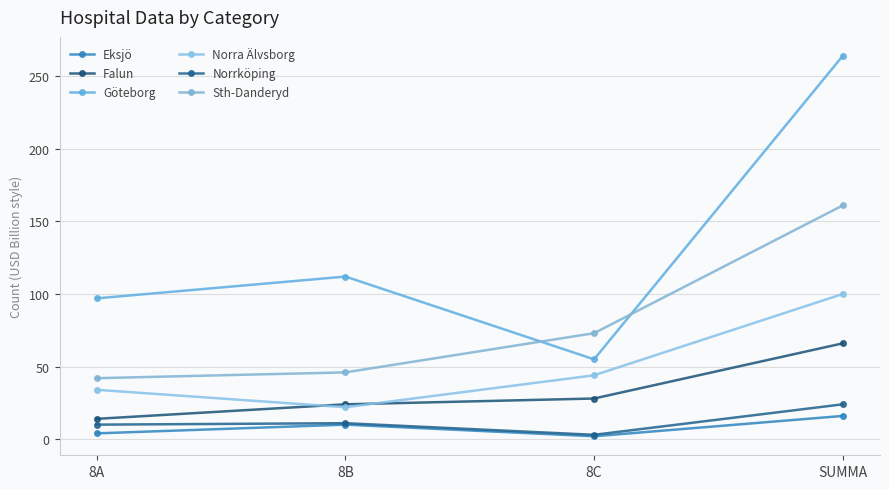

What is the value of the Norra Älvsborg point at the 4th from the left?

100